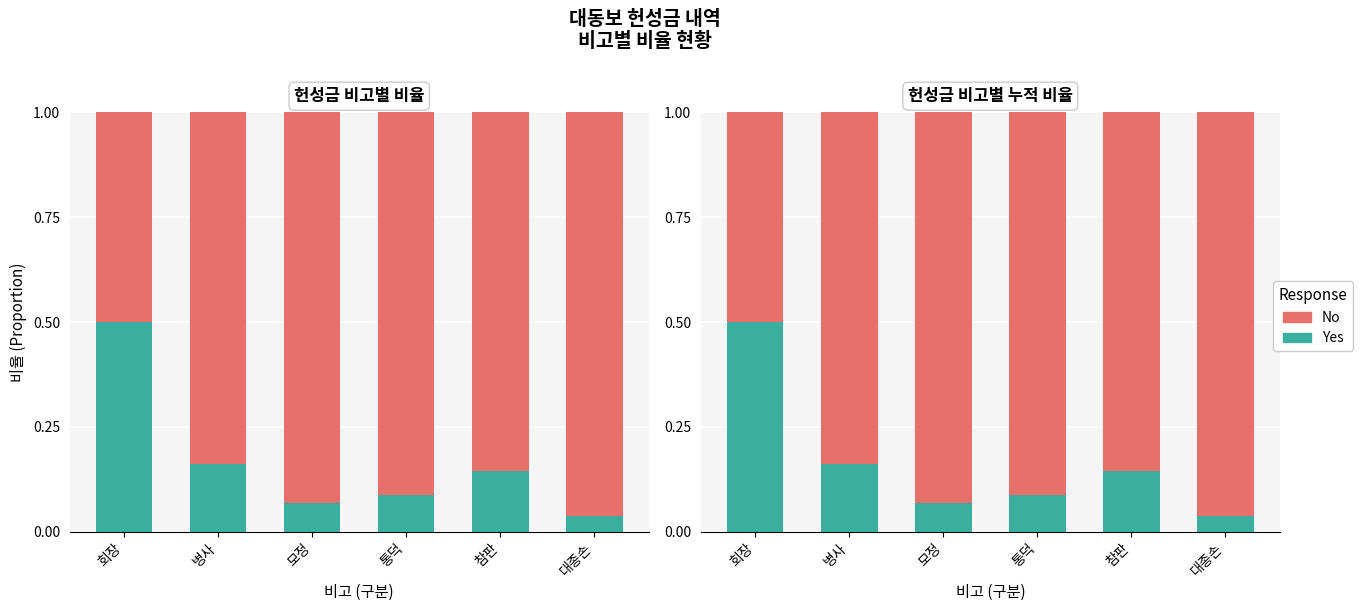

The No series shows 0.2 at 병사. True or false?

False